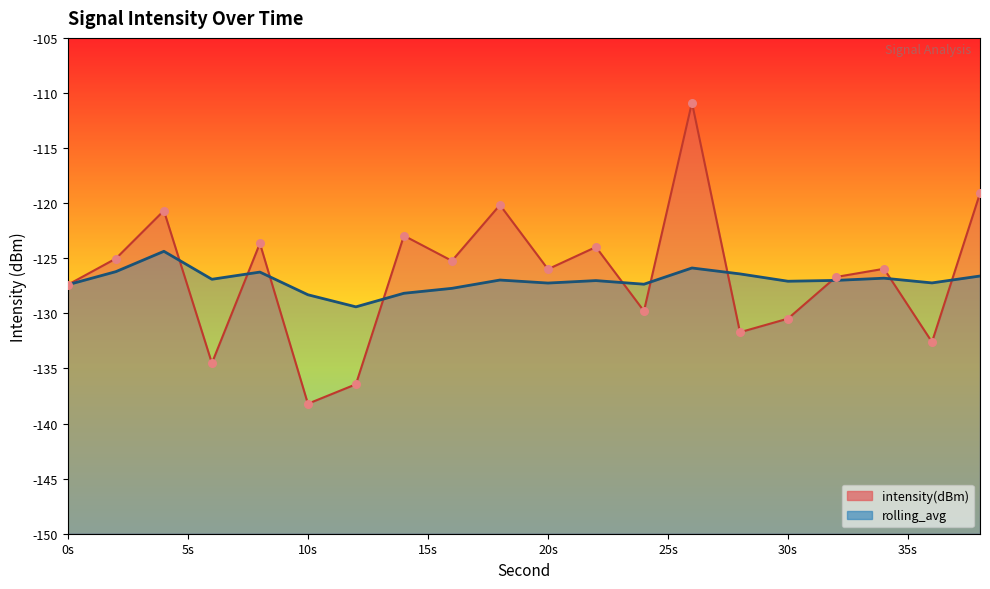

Is the value of rolling_avg at 18 greater than the value of intensity(dBm) at 12?

Yes